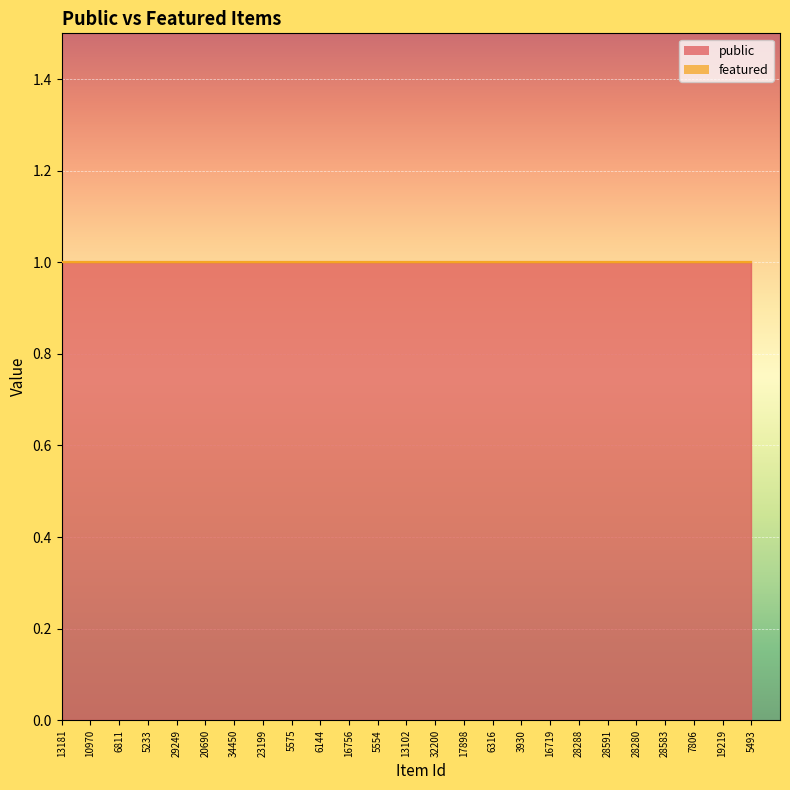

Which series has the largest total across all categories?

public